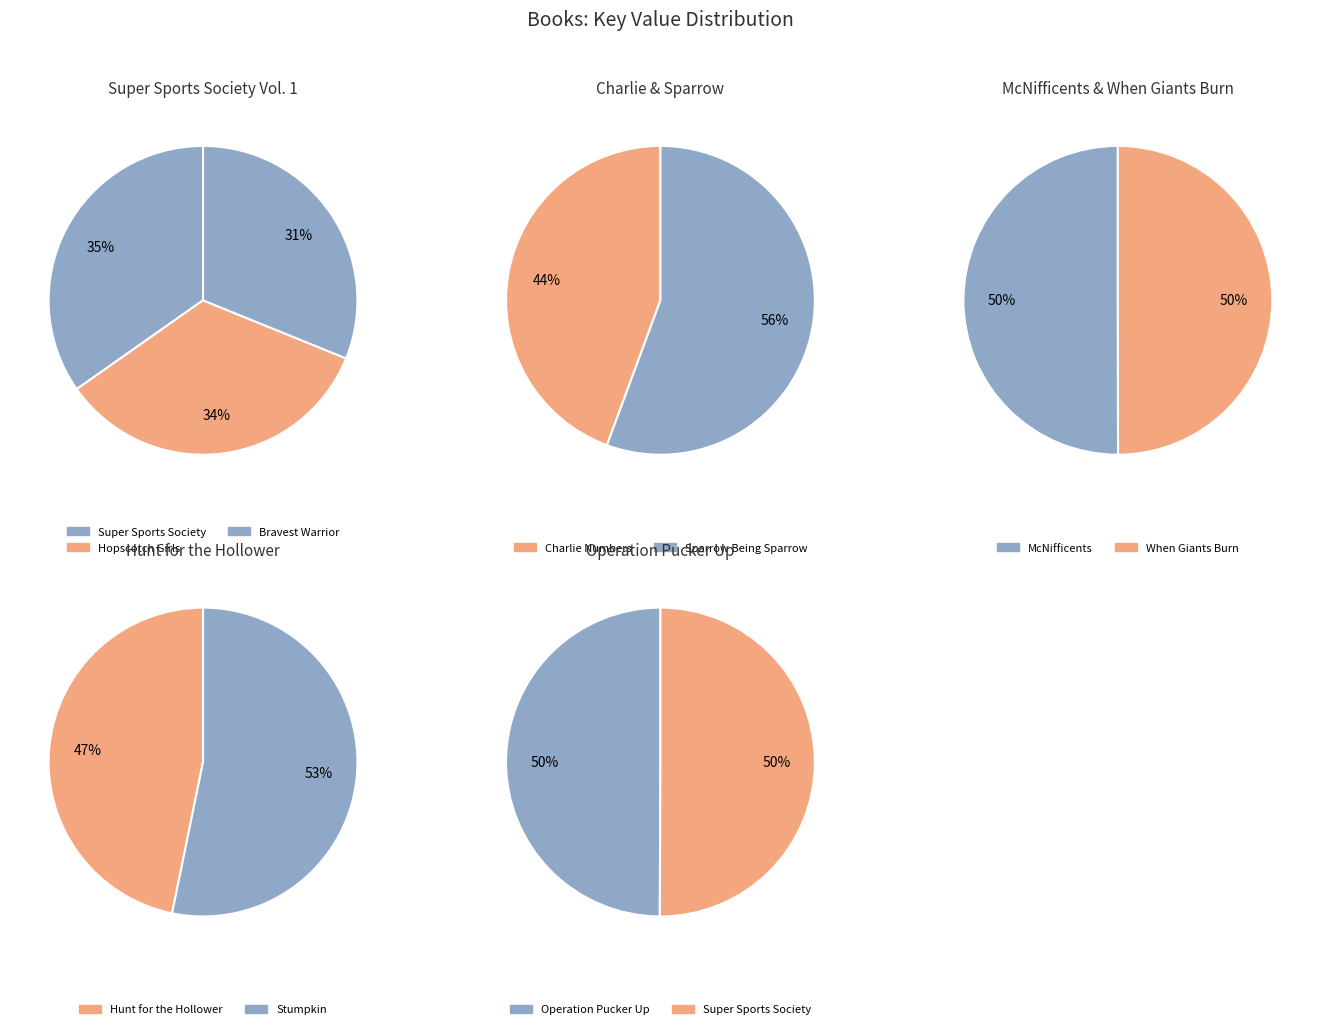

Does any single category account for the majority?

No